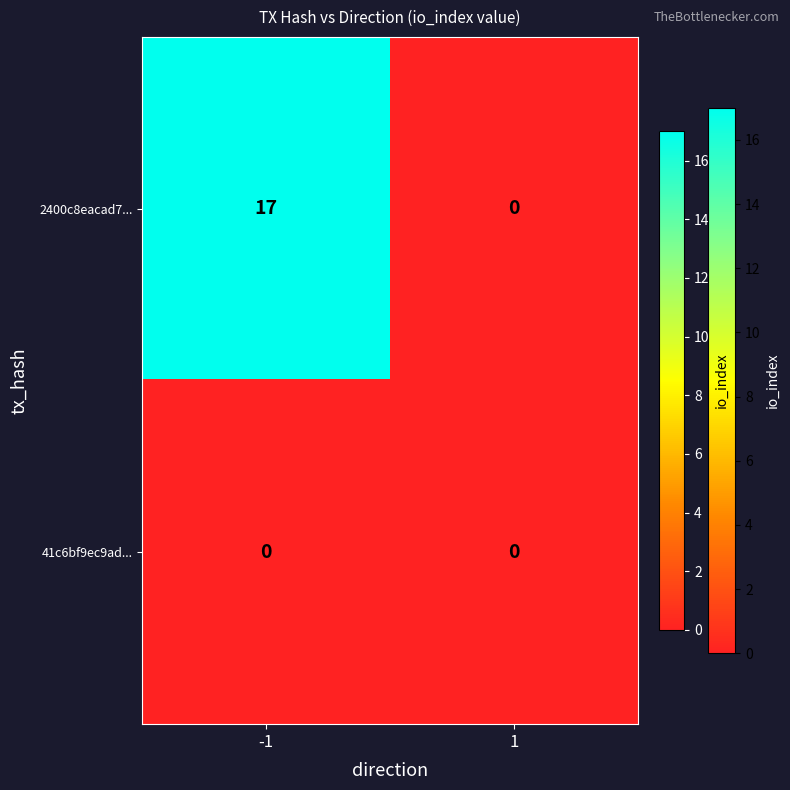

Rank the categories by 2400c8eacad7... value from highest to lowest.

-1, 1